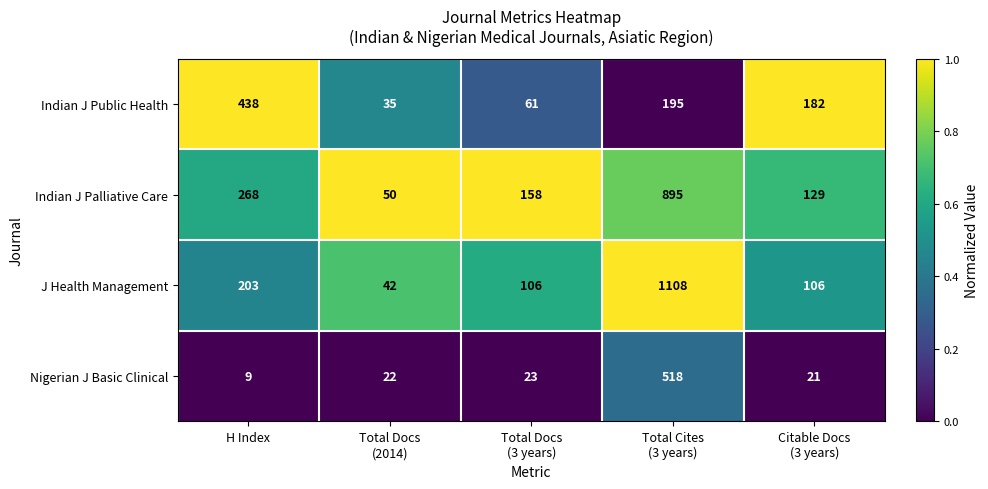

Which series has the largest range (max minus min)?

J Health Management